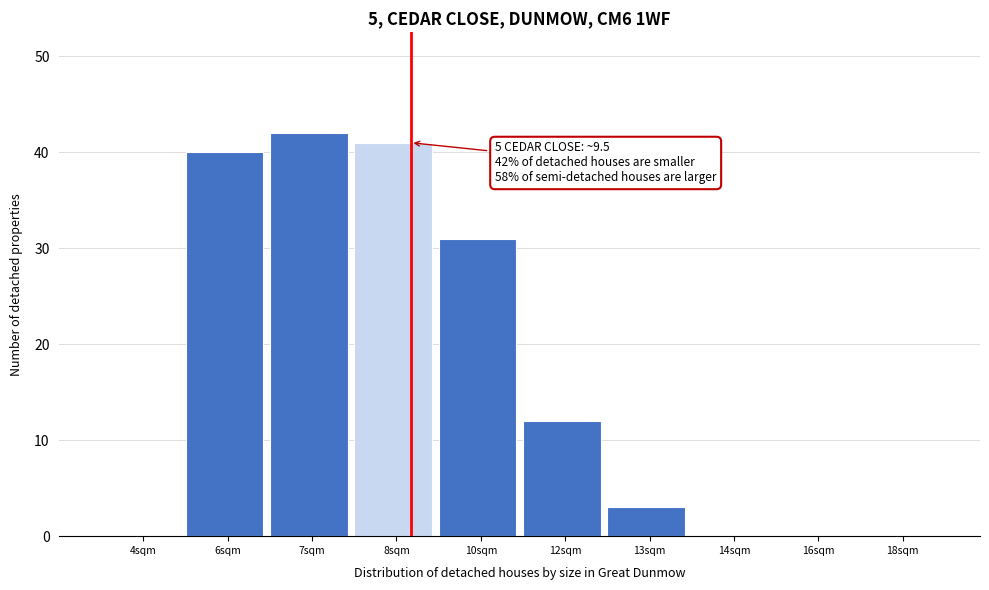

Reading left to right, list all the values displayed in this chart.

4sqm=0	6sqm=40	7sqm=42	8sqm=41	10sqm=31	12sqm=12	13sqm=3	14sqm=0	16sqm=0	18sqm=0